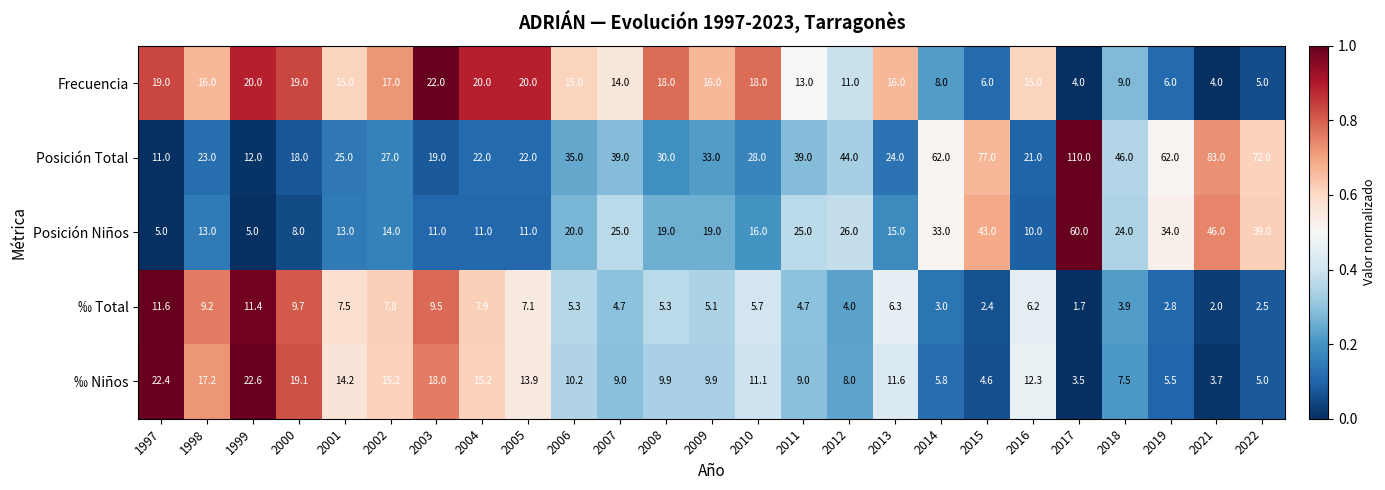

Which series has the largest total across all categories?

Posición Total